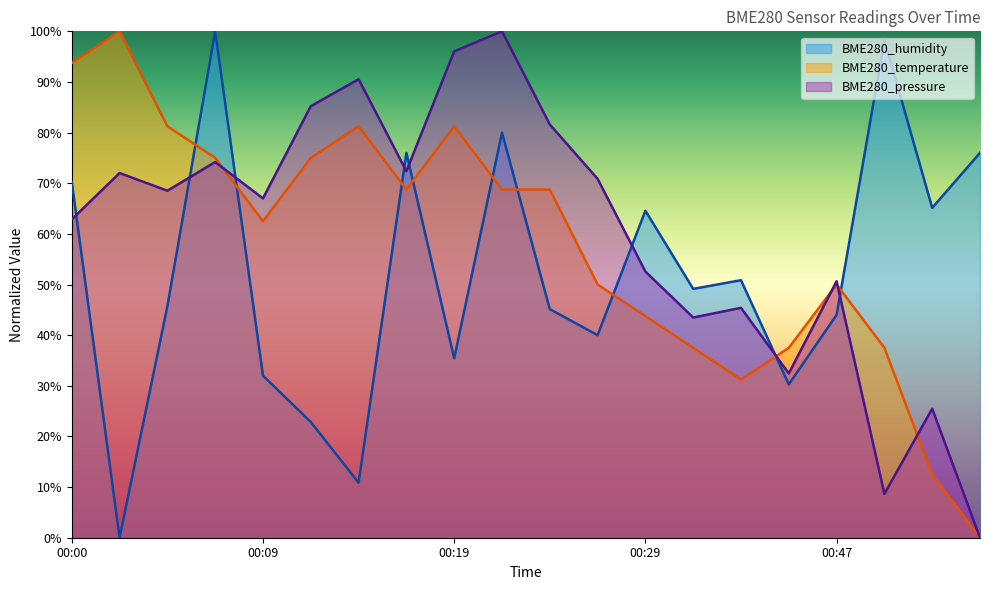

The value of BME280_humidity at 00:04 is 45.7. True or false?

True